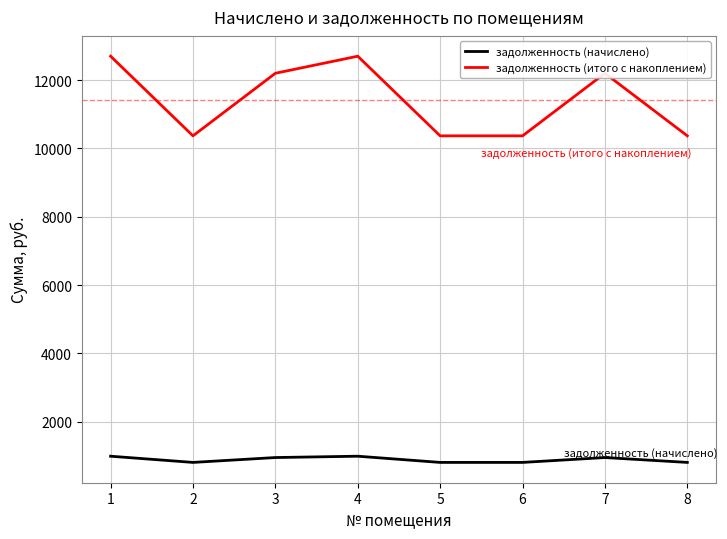

What is the difference between the second highest and second lowest values in the задолженность (итого с накоплением) series?

2331.8